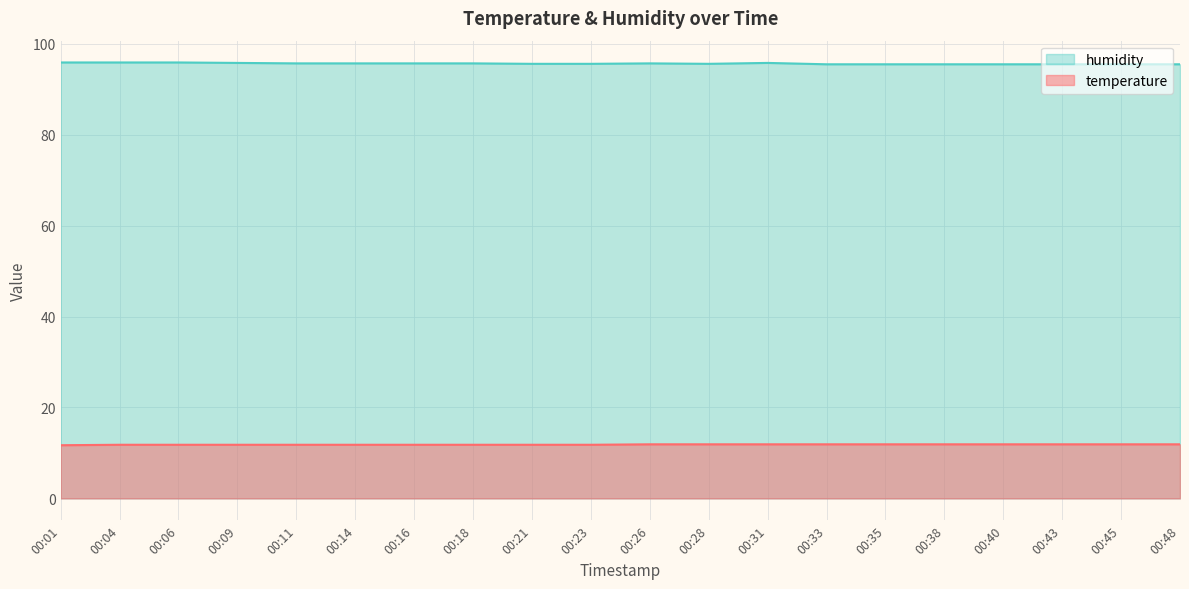

How many categories are shown in the chart?

20